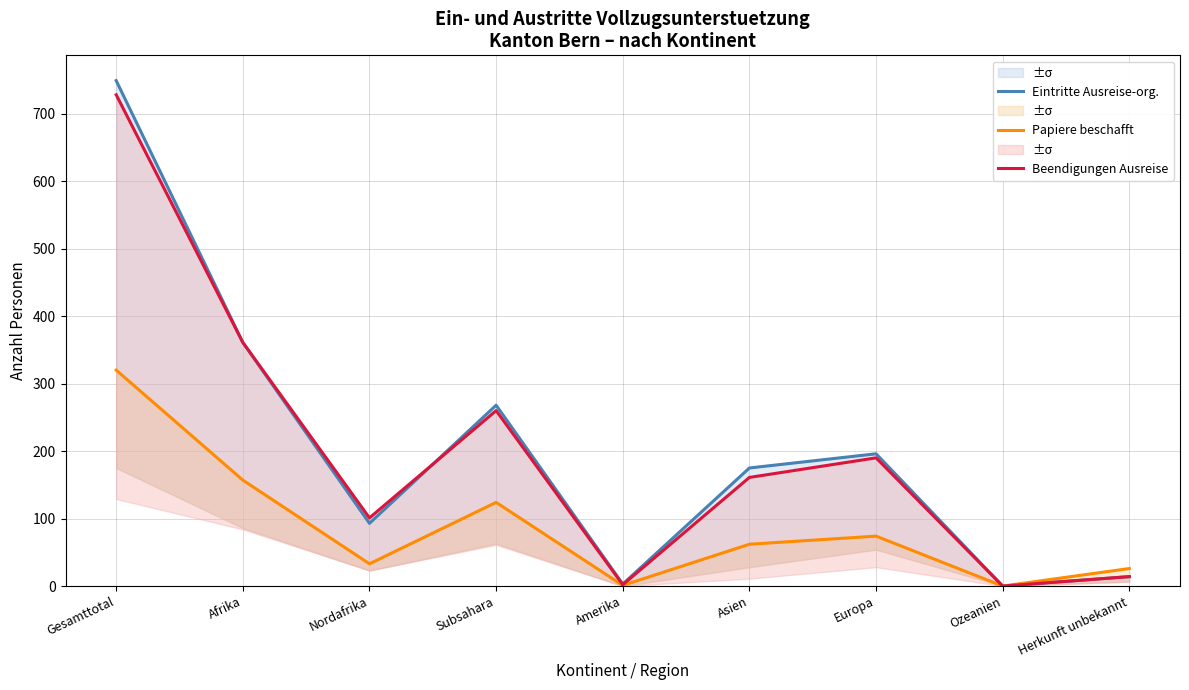

Which category has the highest value across all series?

Gesamttotal